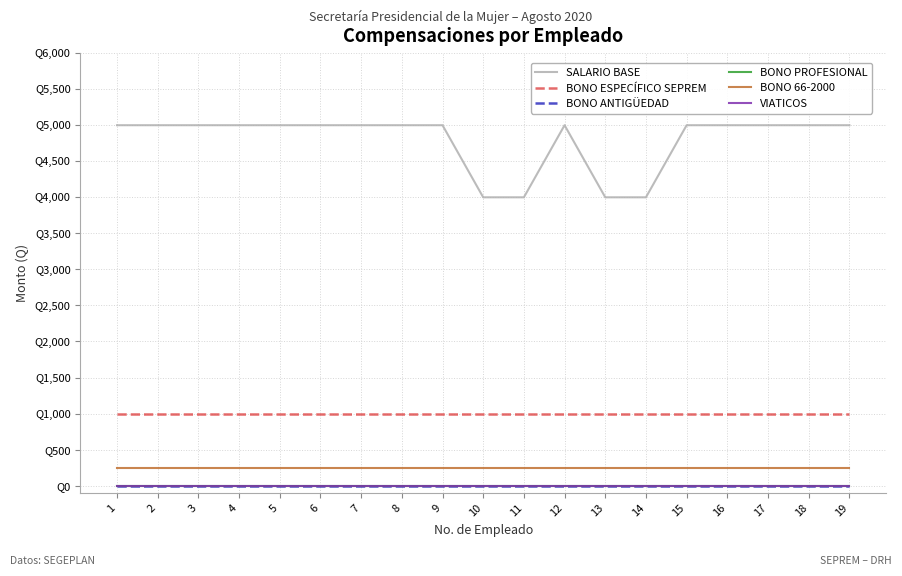

True or false: BONO ESPECÍFICO SEPREM and SALARIO BASE intersect in this chart.

False